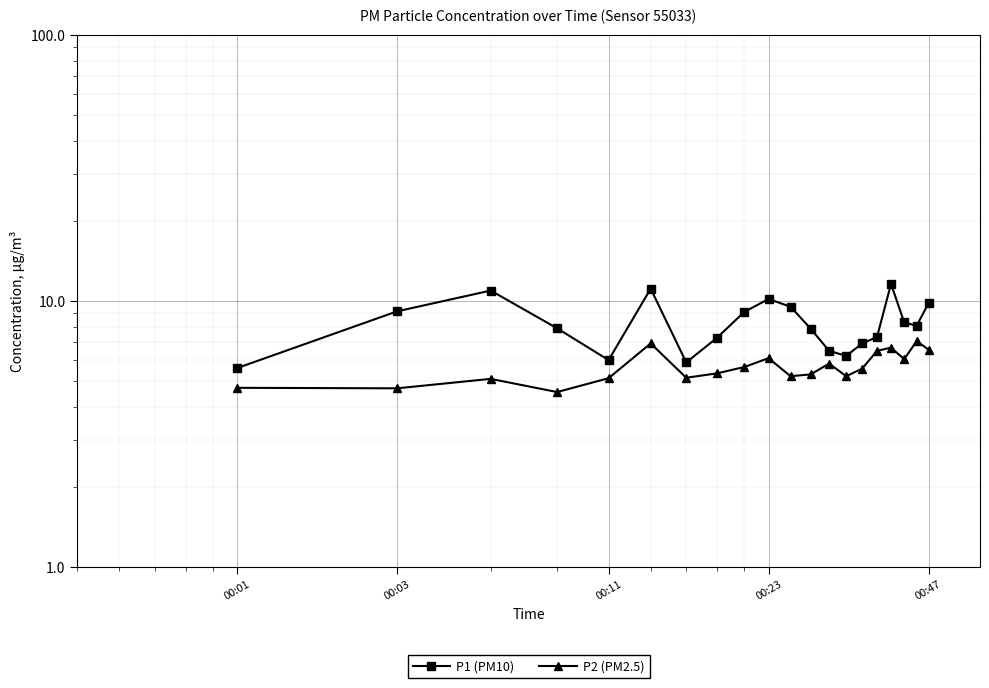

What is the value of the P2 (PM2.5) point at the 13th from the left?

5.8